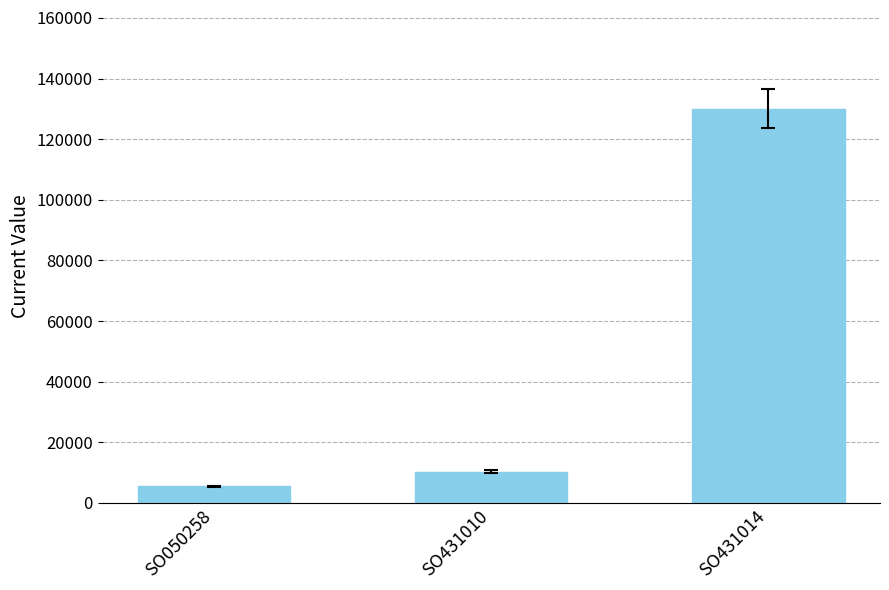

What is the sum of all values?

145856.5